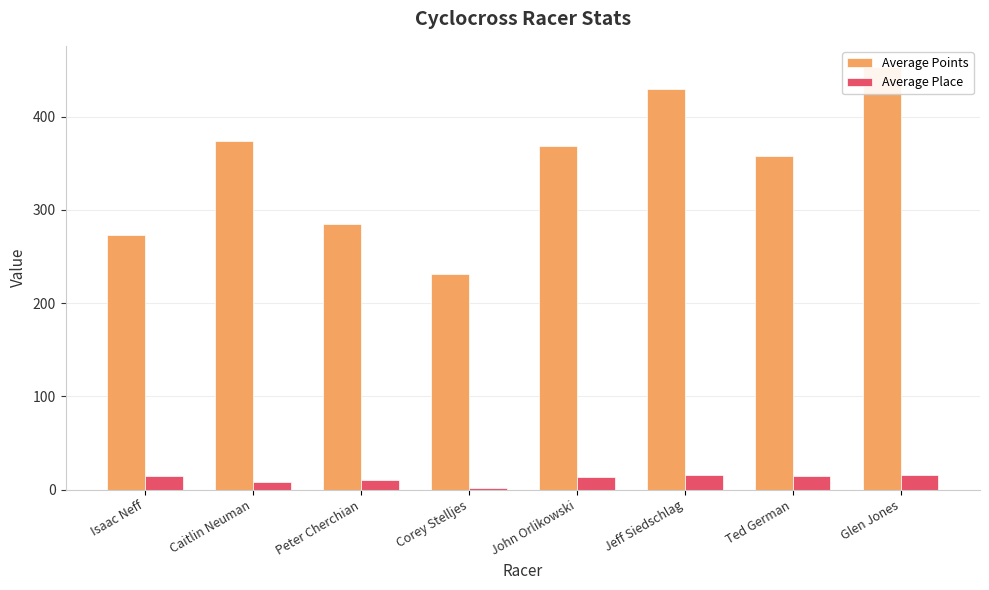

What is the difference between the Average Place values at Jeff Siedschlag and Caitlin Neuman?

7.8